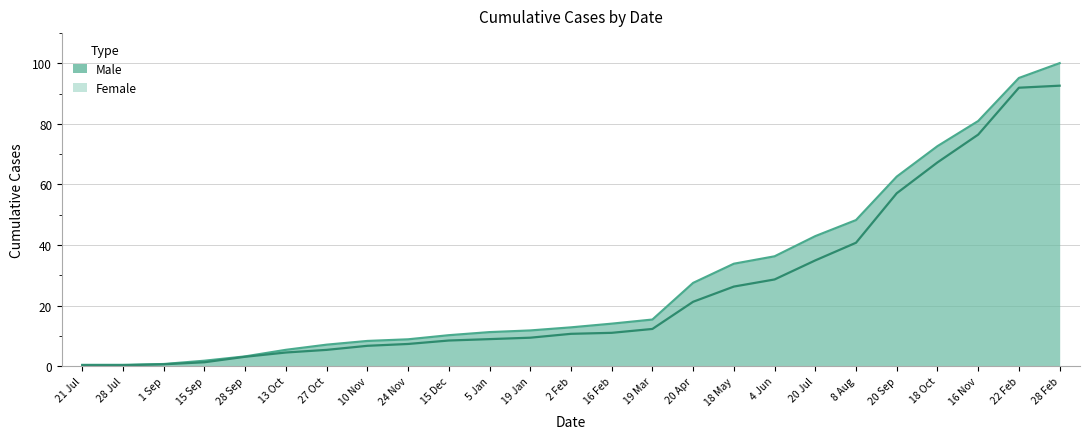

Does the chart have visible grid lines?

Yes